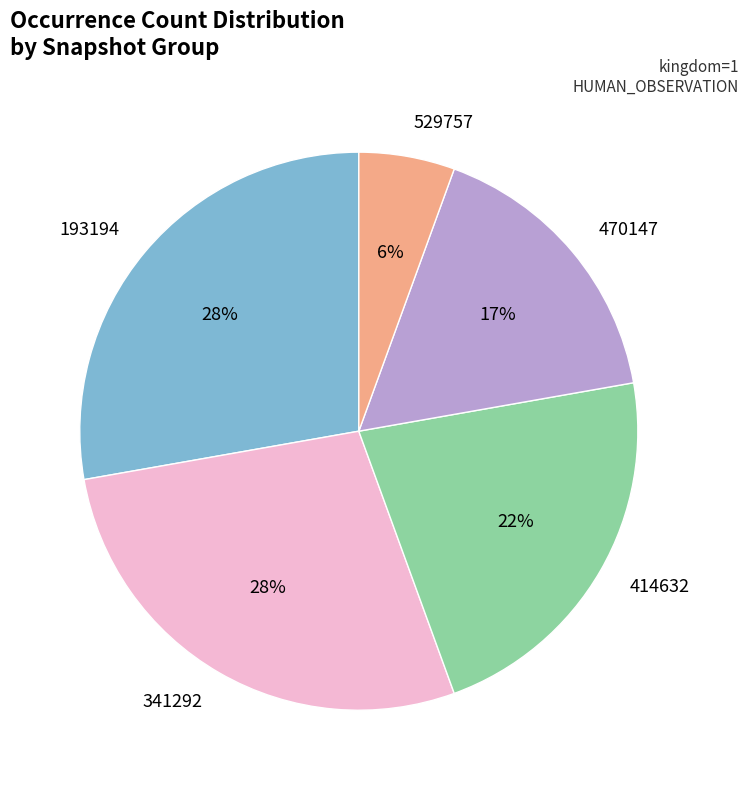

To the nearest percent, what is the average slice percentage?

20%